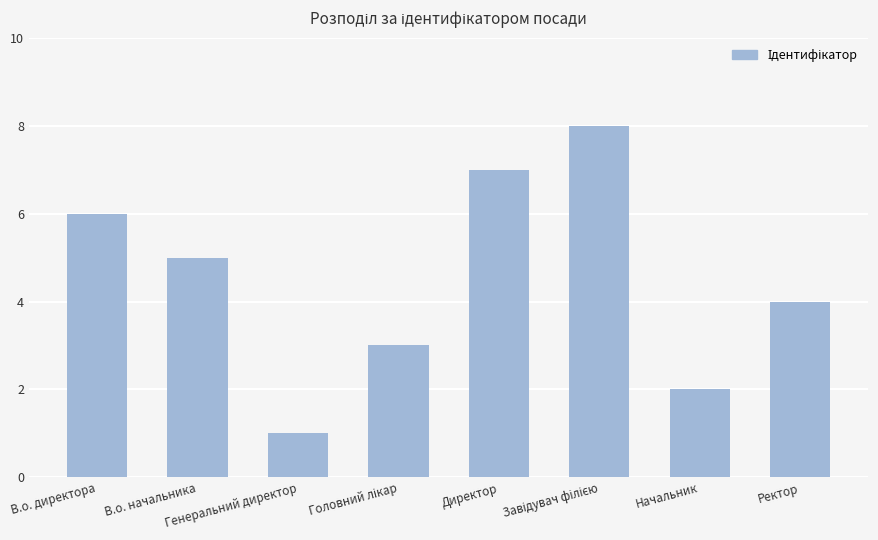

Read the value at Ректор.

4